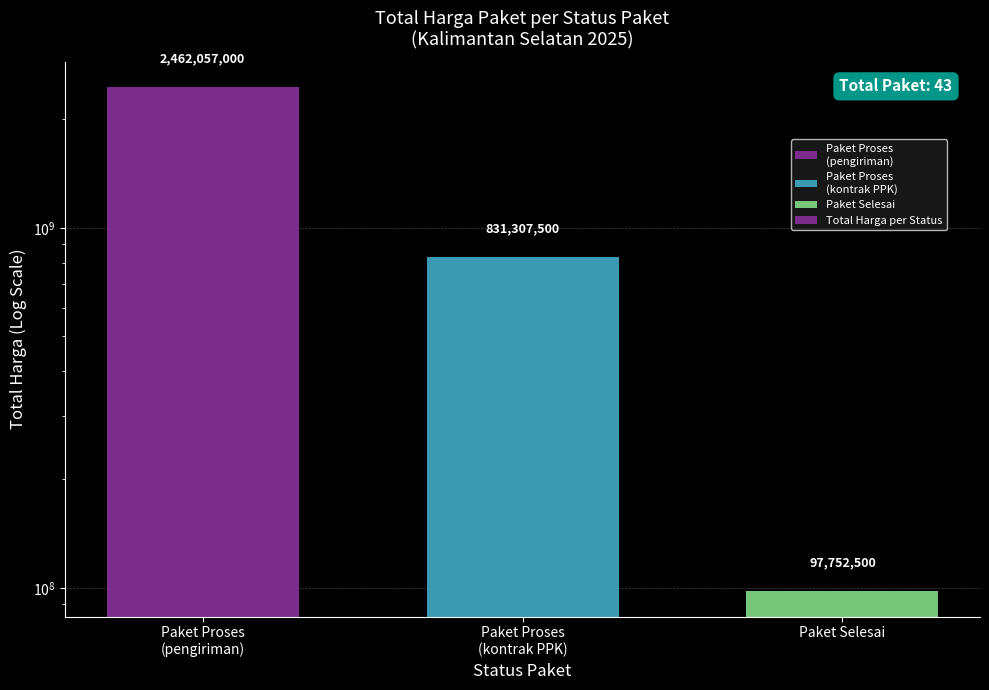

Rank the categories by value from lowest to highest.

Paket Selesai, Paket Proses
(kontrak PPK), Paket Proses
(pengiriman)